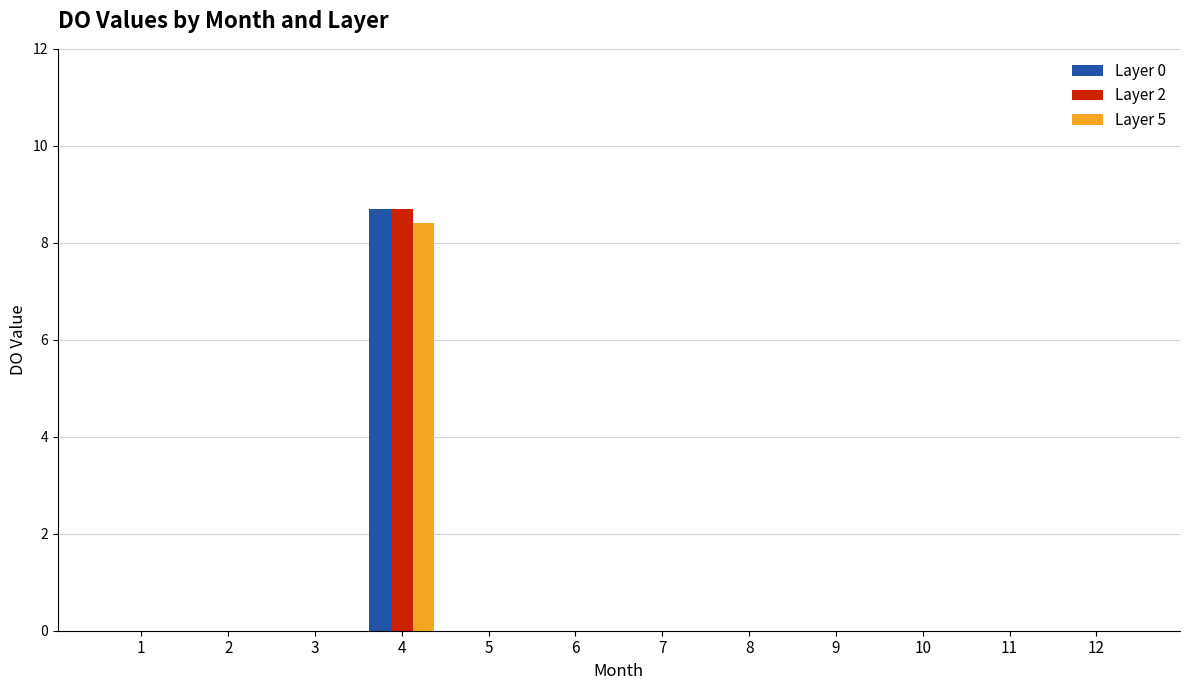

What are all the series names shown in the legend?

Layer 0, Layer 2, Layer 5